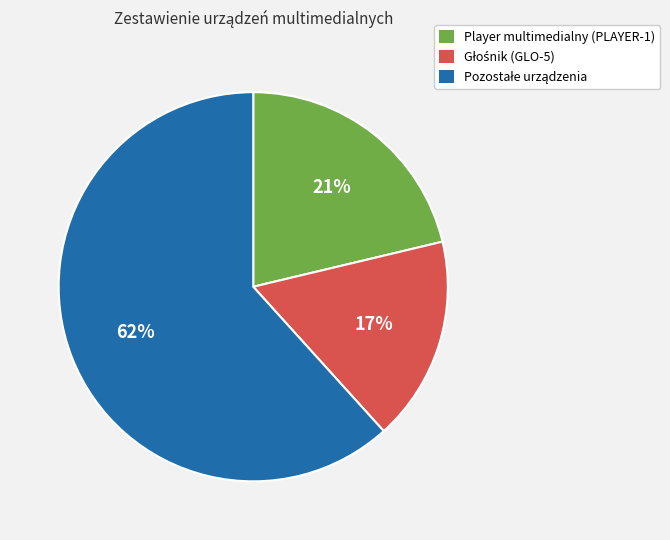

Is it true that Player multimedialny (PLAYER-1) is 11% of the pie?

False